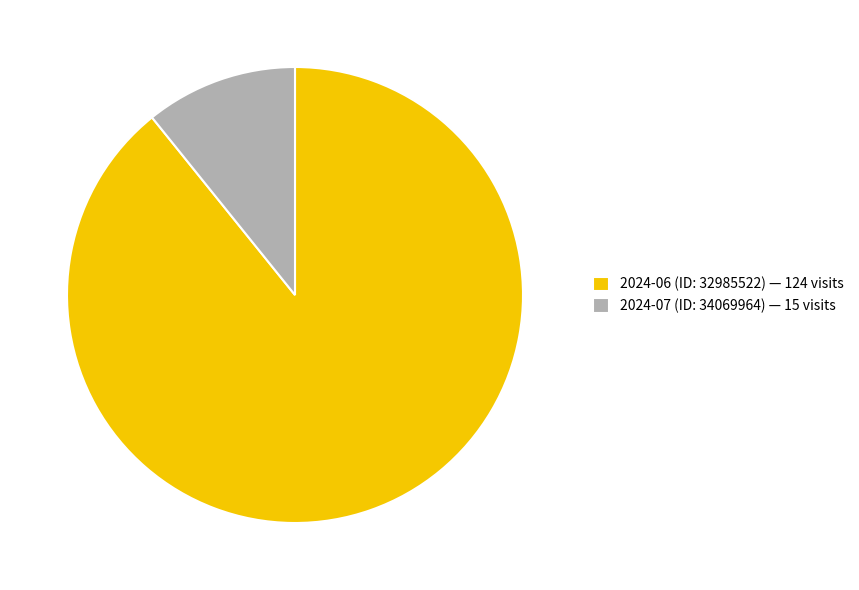

True or false: 2024-07 (ID: 34069964) accounts for 11% of the total.

True